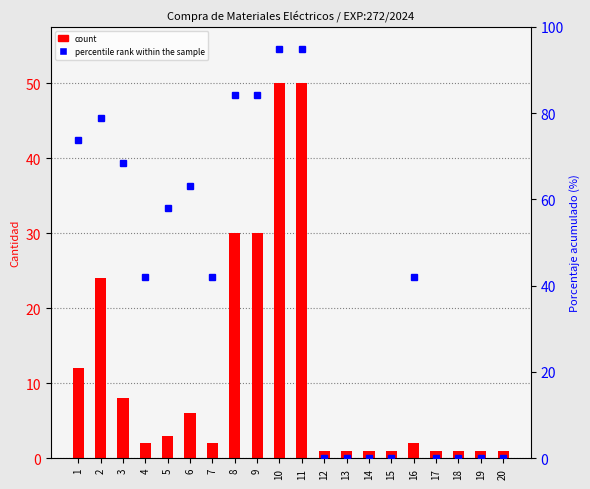

What are all the series names shown in the legend?

count, percentile rank within the sample